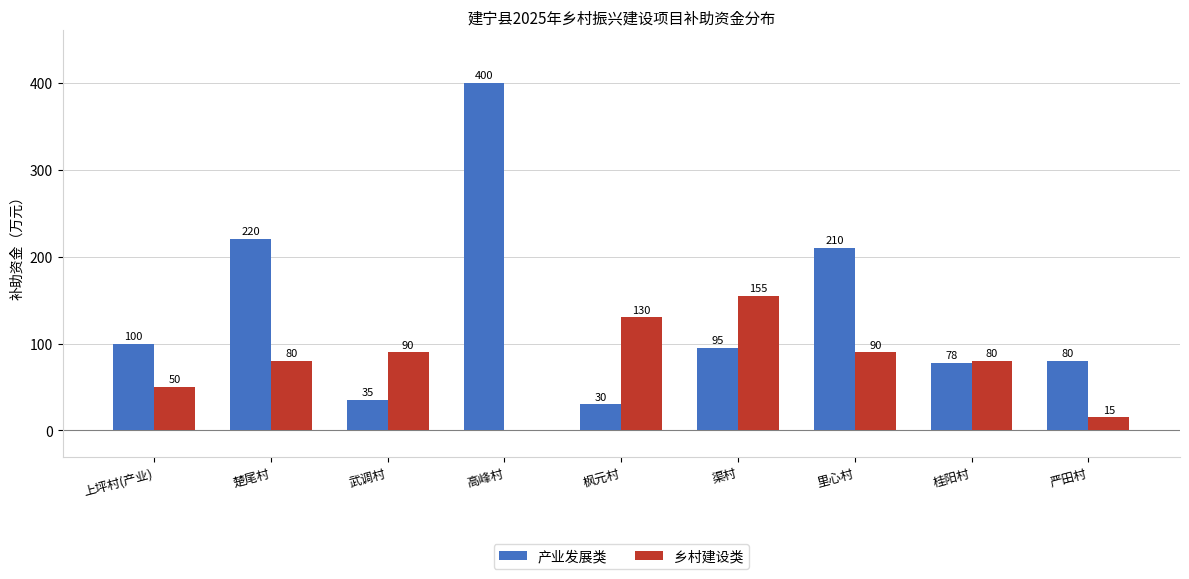

What is the maximum value for 产业发展类?

400.0